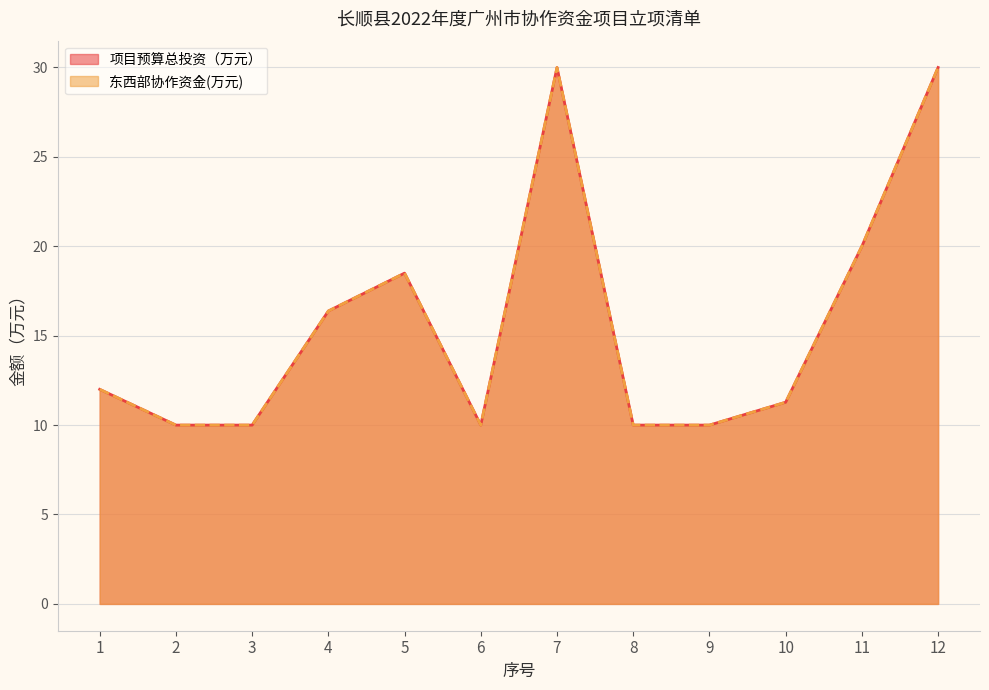

At how many categories does at least one series exceed 26?

2